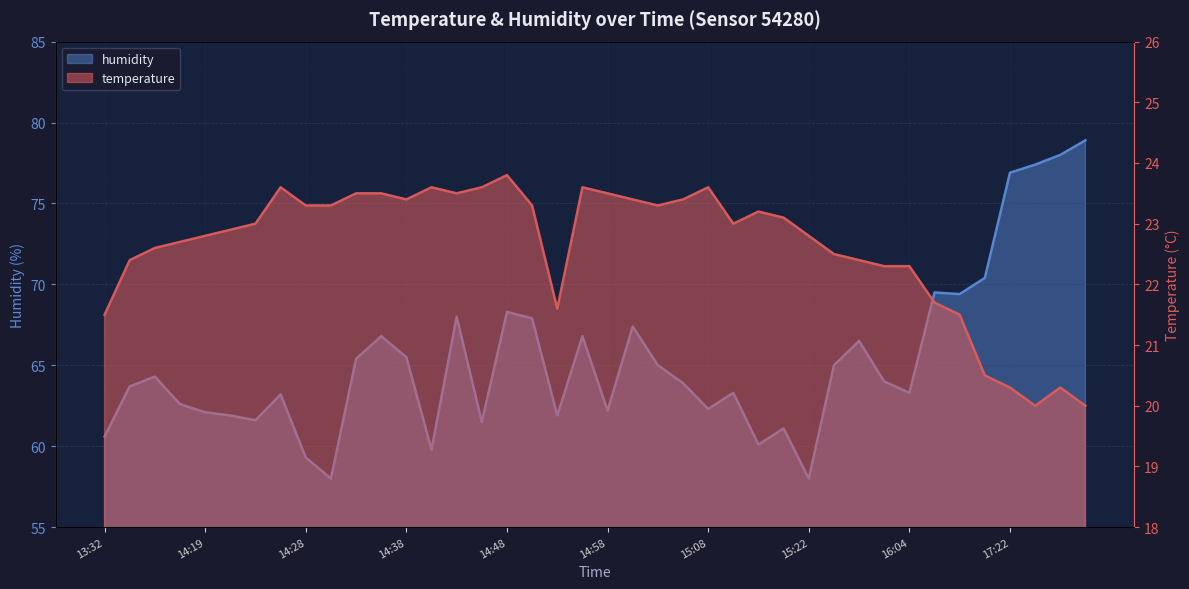

True or false: humidity and temperature cross at least once.

False